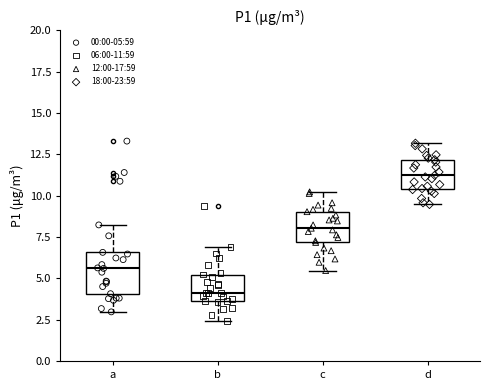

Reading left to right, transcribe this box plot: for each box, give where its median line is, the range the box spans, and where its two whiskers end, as read against the y-axis. The values are not printed on the chart, so give them approximately, as read against the axis.

a: median 5.5, box 4.0 to 6.5, whiskers 3.0 to 8.0
b: median 4.0, box 3.5 to 5.0, whiskers 2.5 to 7.0
c: median 8.0, box 7.0 to 9.0, whiskers 5.5 to 10.0
d: median 11.0, box 10.5 to 12.0, whiskers 9.5 to 13.0